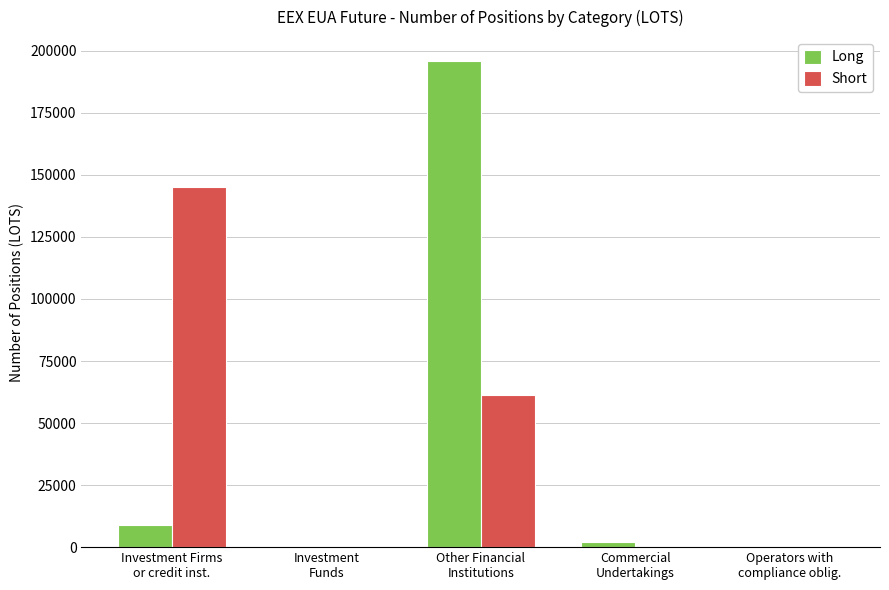

Is it true that Short equals 241581.5 at Investment Firms
or credit inst.?

False